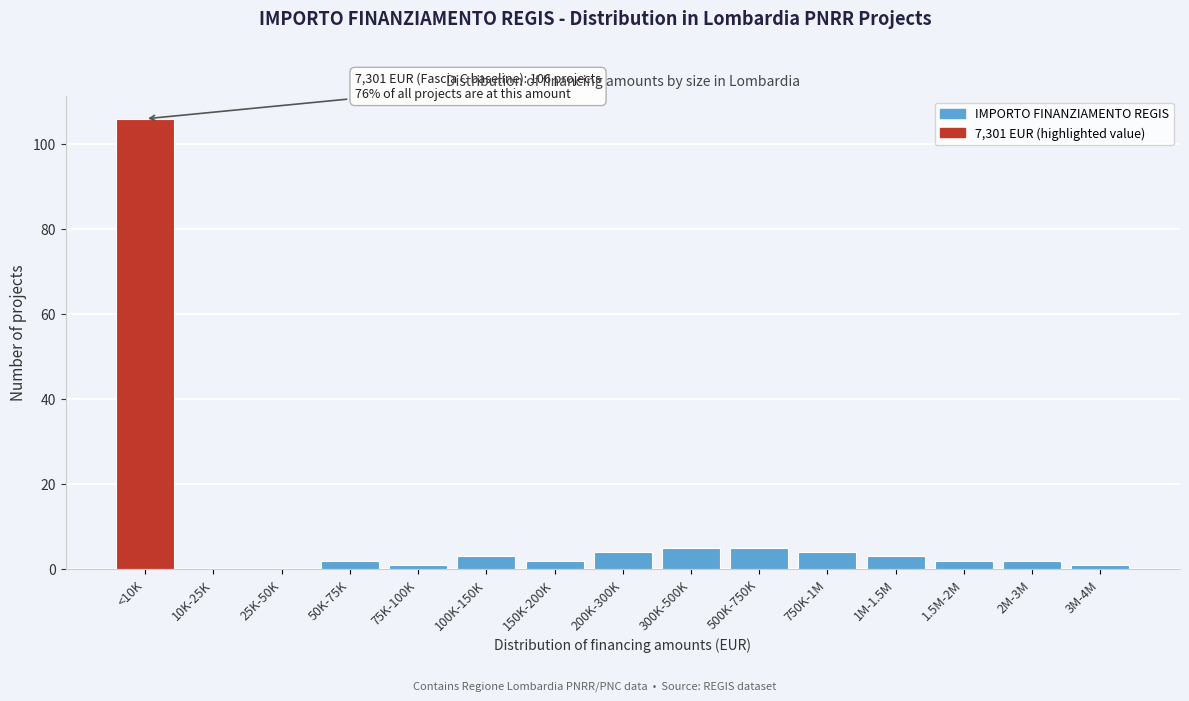

Reading left to right, what are all the values shown in this chart?

<10K=106	10K-25K=0	25K-50K=0	50K-75K=2	75K-100K=1	100K-150K=3	150K-200K=2	200K-300K=4	300K-500K=5	500K-750K=5	750K-1M=4	1M-1.5M=3	1.5M-2M=2	2M-3M=2	3M-4M=1